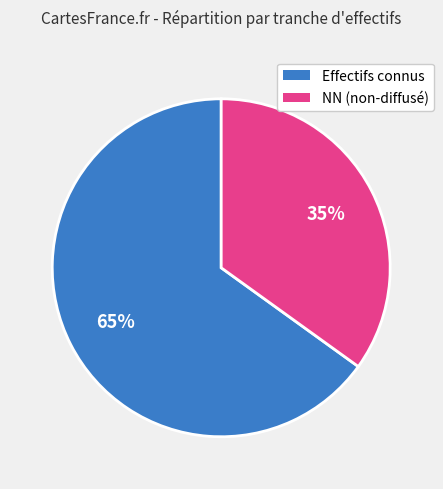

Does any single category account for the majority?

Yes